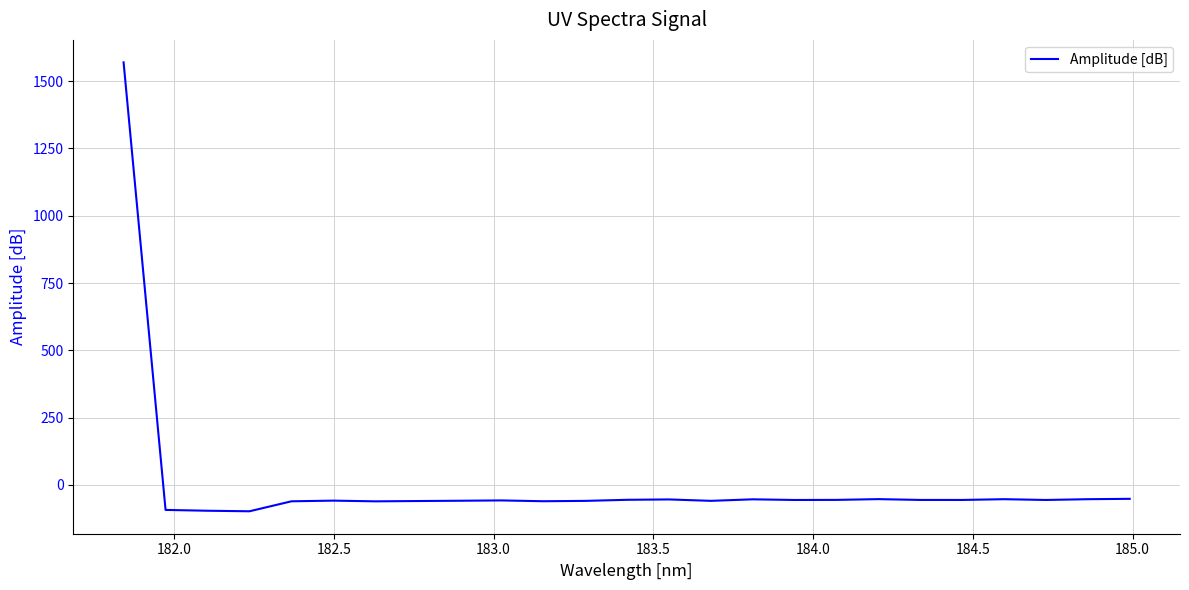

What is the difference between the maximum and minimum values?

1667.9